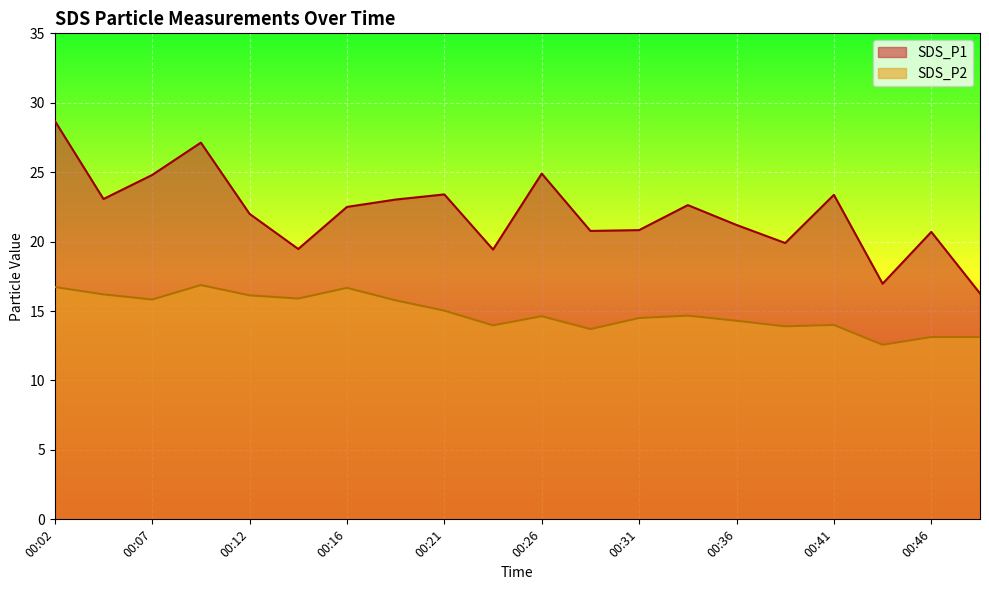

True or false: SDS_P2 and SDS_P1 intersect in this chart.

False